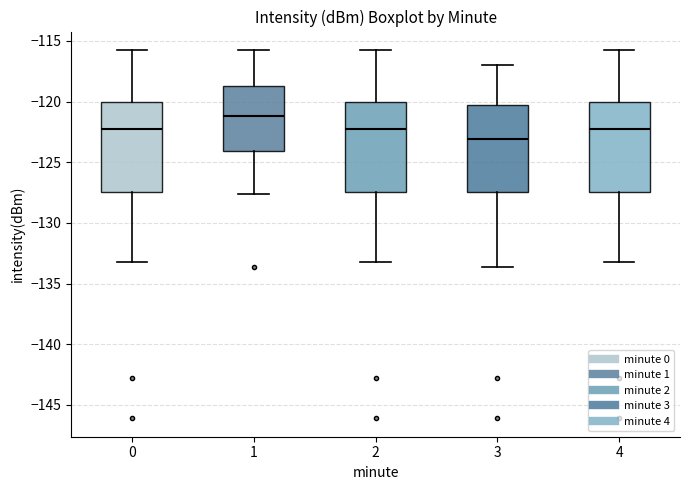

Reading left to right, read every box against the y-axis: the position of its median line, the range the box covers, and the ends of its whiskers. The values are not printed on the chart, so give them approximately, as read against the axis.

0: median -122.5, box -127.5 to -120.0, whiskers -133.0 to -116.0
1: median -121.0, box -124.0 to -119.0, whiskers -127.5 to -116.0
2: median -122.5, box -127.5 to -120.0, whiskers -133.0 to -116.0
3: median -123.0, box -127.5 to -120.5, whiskers -133.5 to -117.0
4: median -122.5, box -127.5 to -120.0, whiskers -133.0 to -116.0